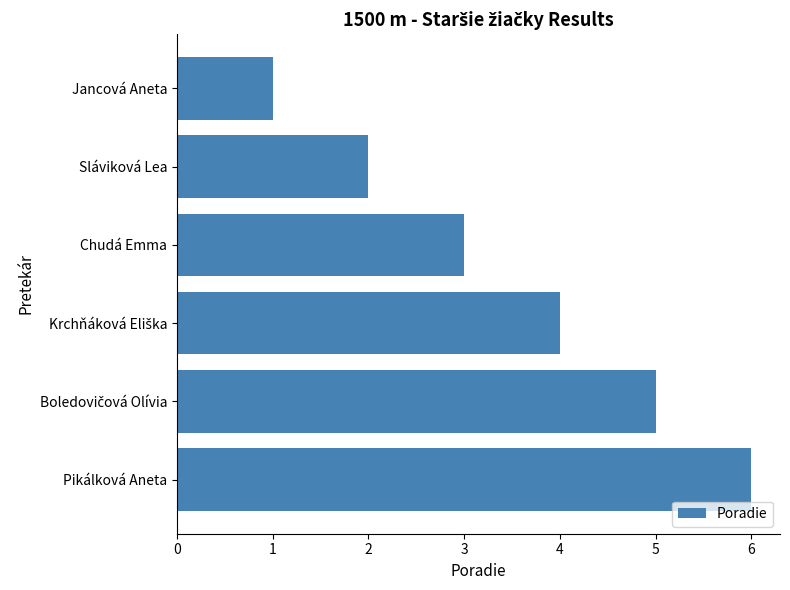

What is the maximum value shown in the chart?

6